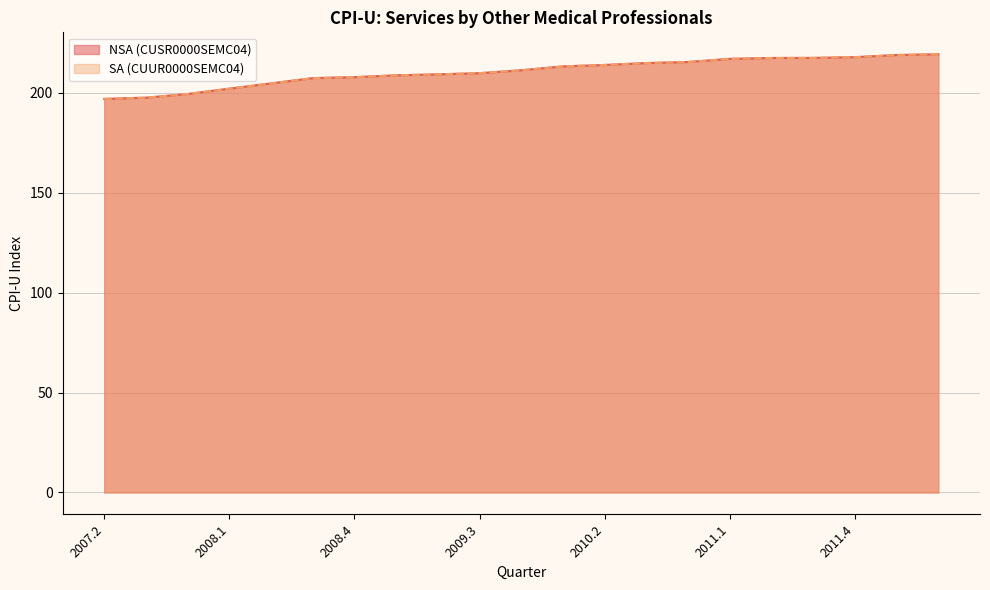

Which series has the widest spread of values?

NSA